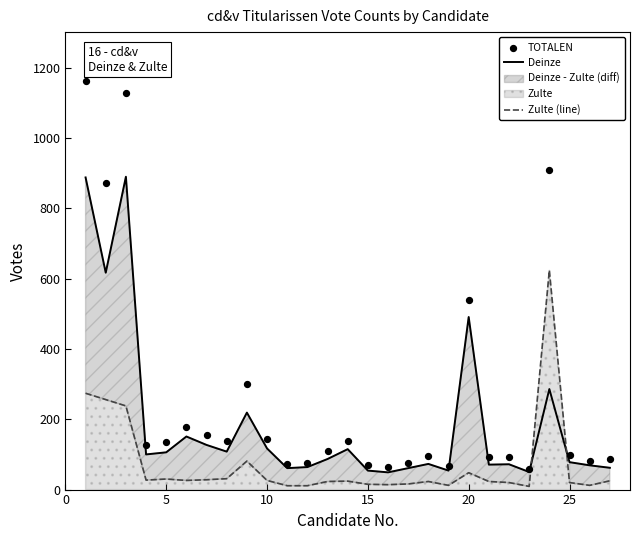

Which series has the largest total across all categories?

TOTALEN